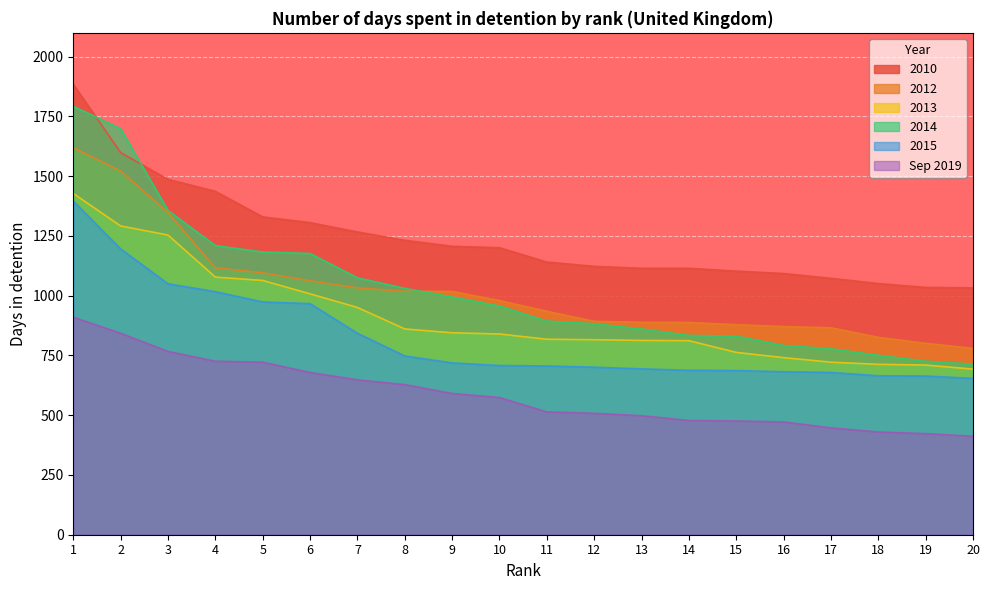

How many distinct data groups are displayed?

6